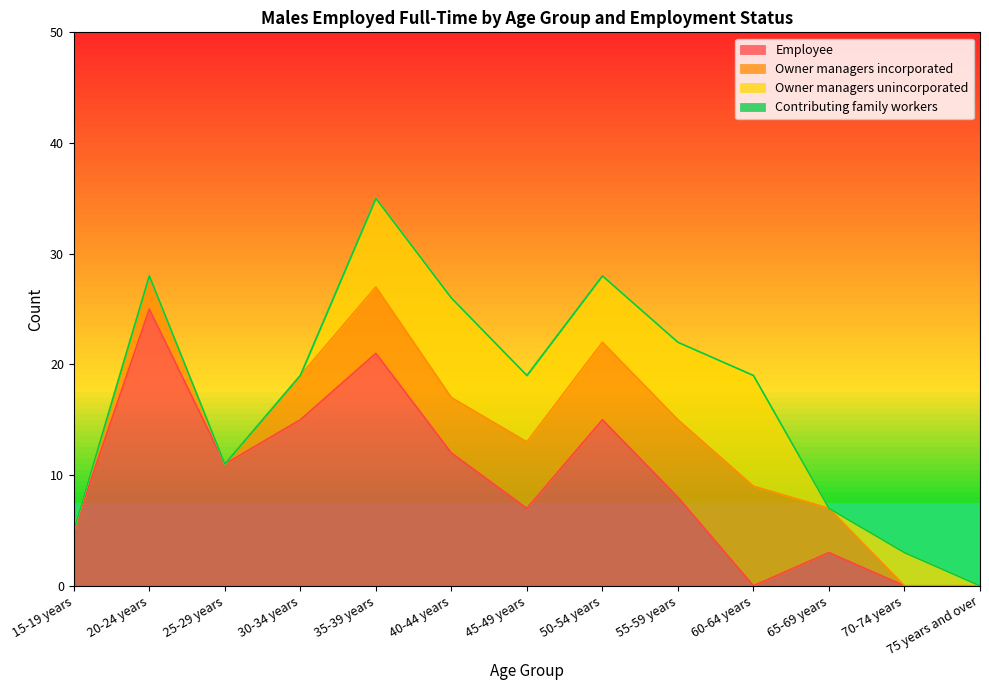

Reading left to right, list all the values displayed in this chart.

Employee: 15-19 years=5	20-24 years=25	25-29 years=11	30-34 years=15	35-39 years=21	40-44 years=12	45-49 years=7	50-54 years=15	55-59 years=8	60-64 years=0	65-69 years=3	70-74 years=0	75 years and over=0
Owner managers incorporated: 15-19 years=0	20-24 years=3	25-29 years=0	30-34 years=4	35-39 years=6	40-44 years=5	45-49 years=6	50-54 years=7	55-59 years=7	60-64 years=9	65-69 years=4	70-74 years=0	75 years and over=0
Owner managers unincorporated: 15-19 years=0	20-24 years=0	25-29 years=0	30-34 years=0	35-39 years=8	40-44 years=9	45-49 years=6	50-54 years=6	55-59 years=7	60-64 years=10	65-69 years=0	70-74 years=3	75 years and over=0
Contributing family workers: 15-19 years=0	20-24 years=0	25-29 years=0	30-34 years=0	35-39 years=0	40-44 years=0	45-49 years=0	50-54 years=0	55-59 years=0	60-64 years=0	65-69 years=0	70-74 years=0	75 years and over=0